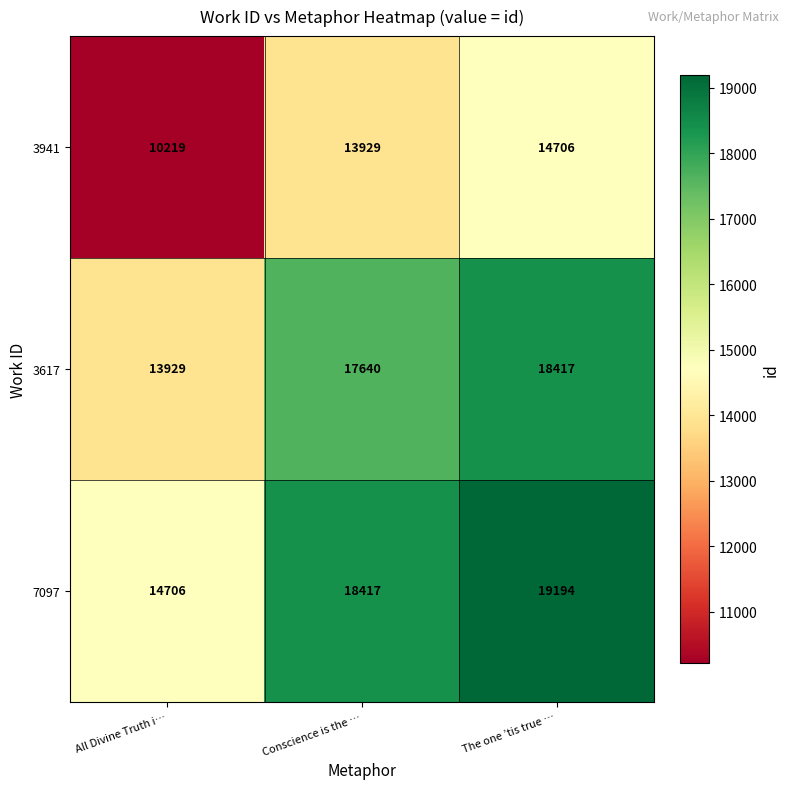

Which label corresponds to the largest value in the chart?

The one ’tis true …